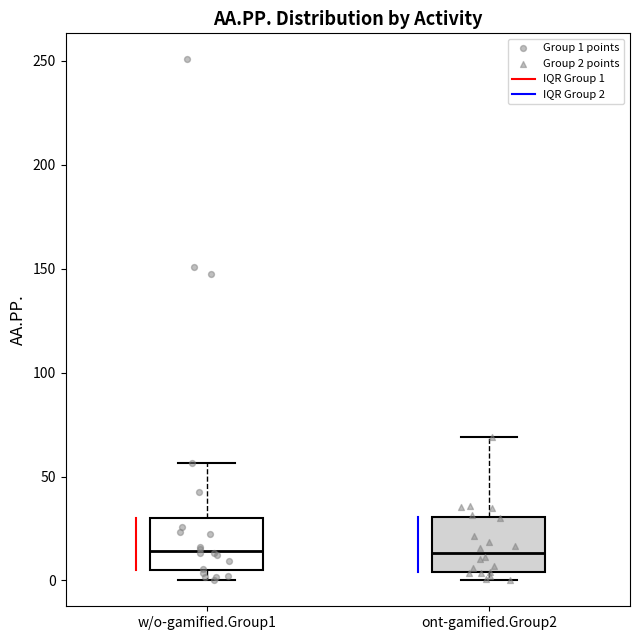

Reading left to right, transcribe this box plot: for each box, give where its median line is, the range the box spans, and where its two whiskers end, as read against the y-axis. The values are not printed on the chart, so give them approximately, as read against the axis.

w/o-gamified.Group1: median 15, box 5 to 30, whiskers 0 to 55
ont-gamified.Group2: median 15, box 5 to 30, whiskers 0 to 70